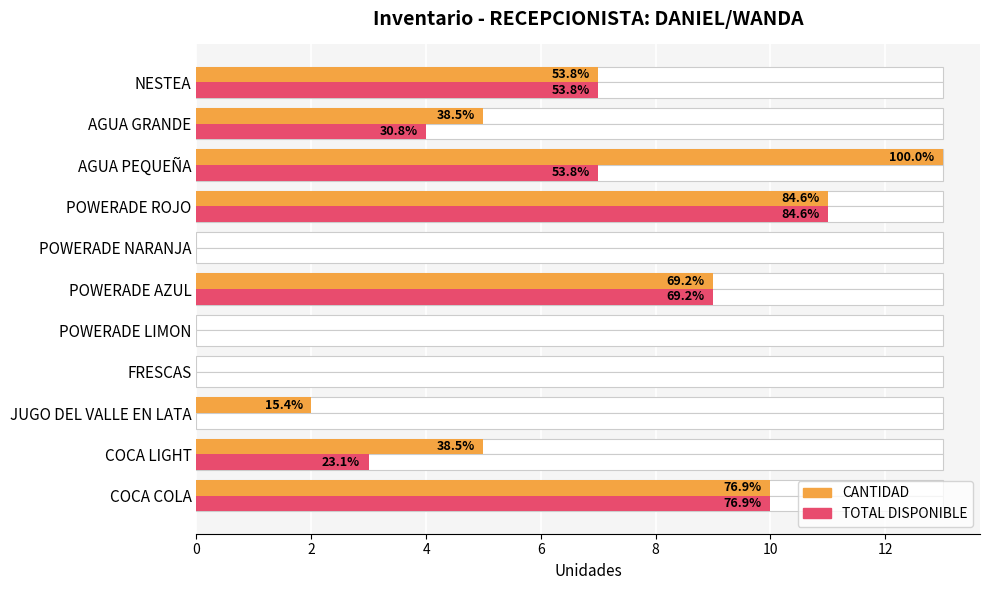

What is the maximum value for CANTIDAD?

13